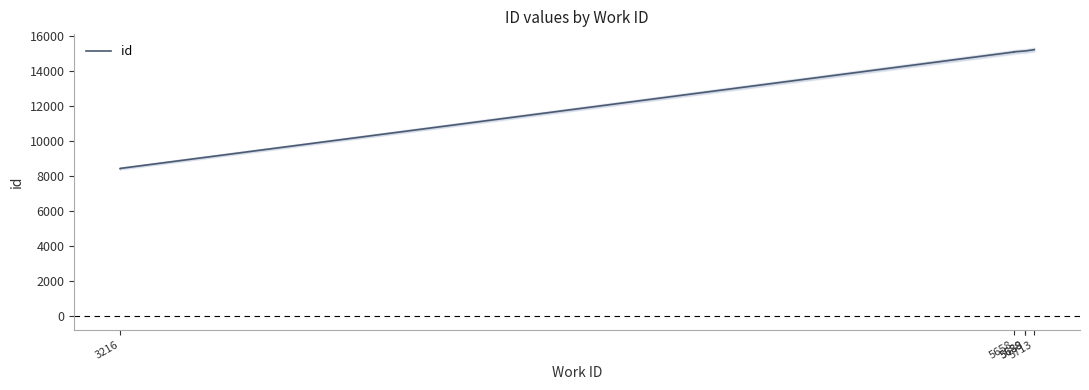

Is it true that the value at 3216 is 14412?

False